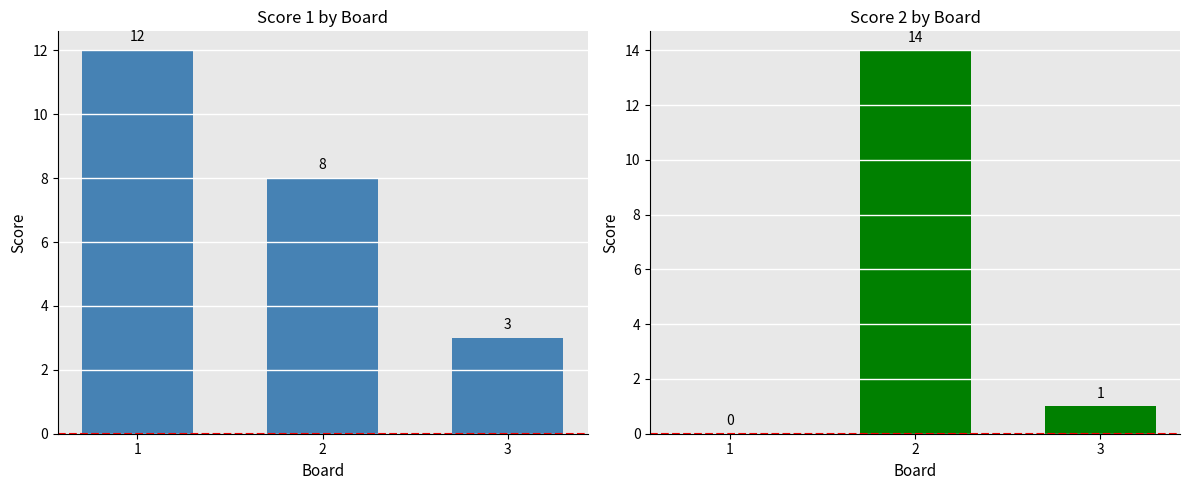

Count the number of categories in the chart.

3